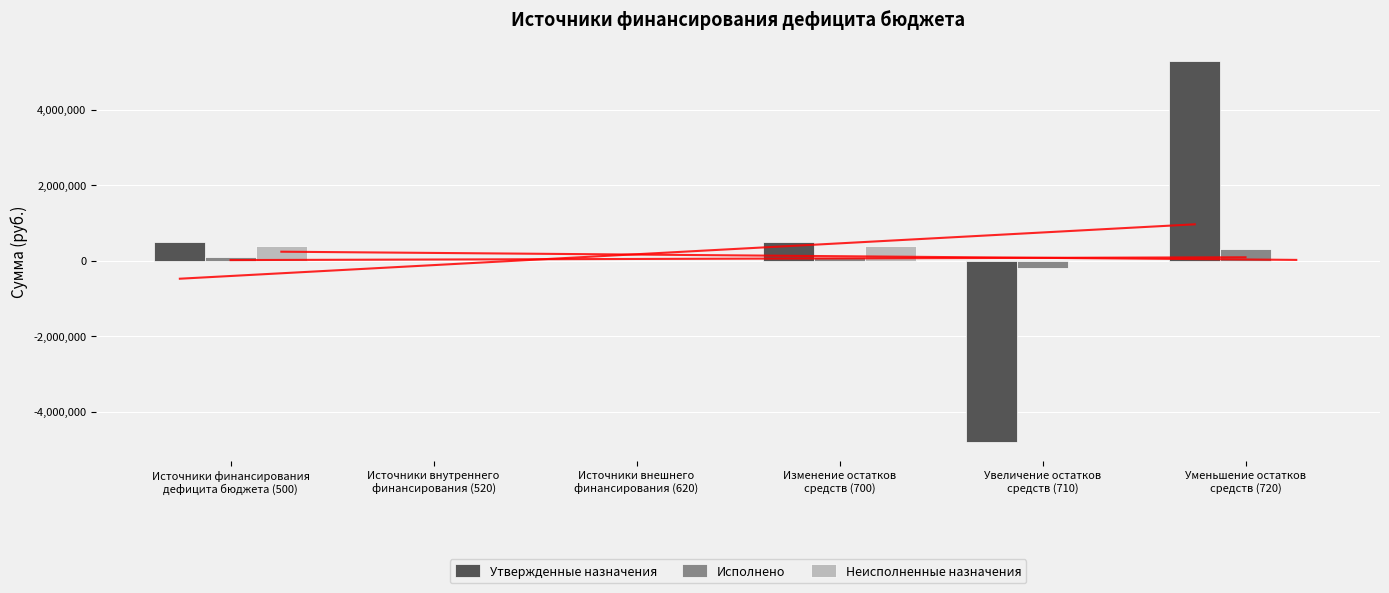

At which category does the chart reach its peak across all series?

Уменьшение остатков
средств (720)